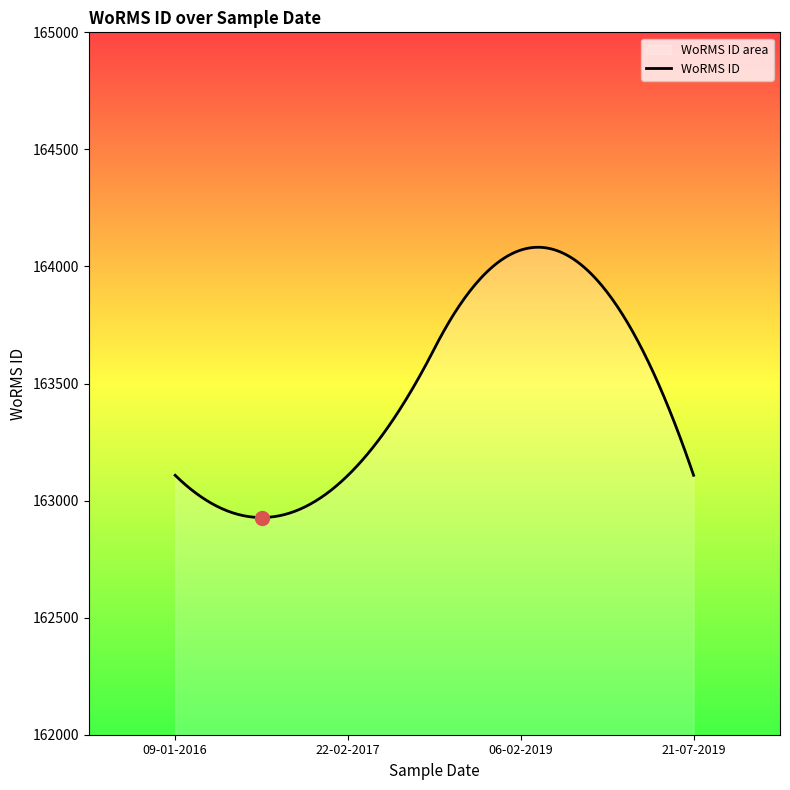

What is the approximate value at 09-01-2016?

163108.0